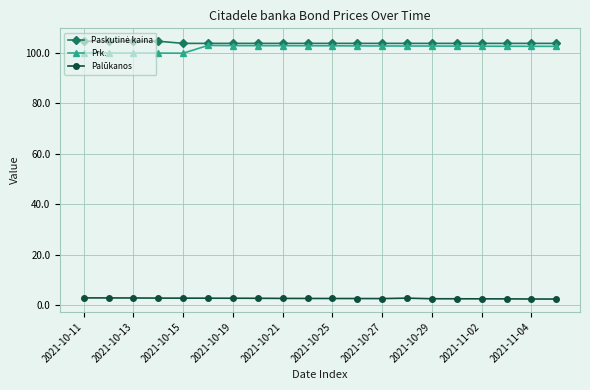

Count the number of categories in the chart.

20